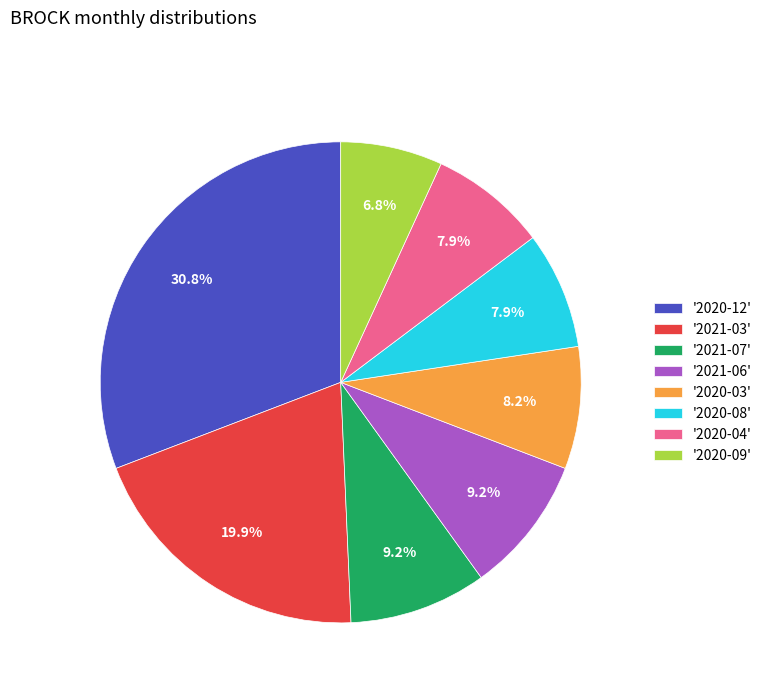

How many segments does this pie chart have?

8